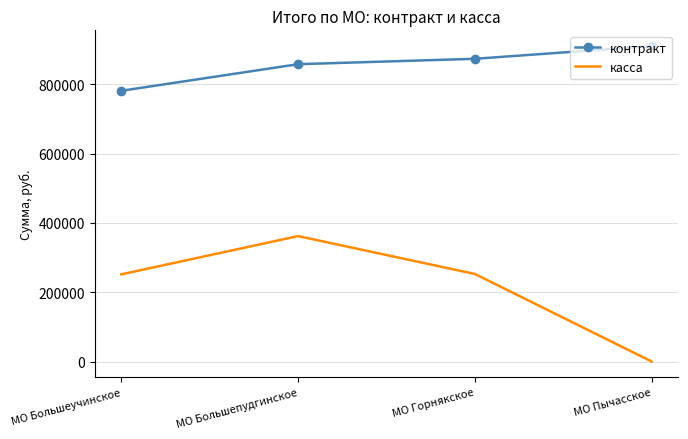

What is the maximum value for касса?

361876.0